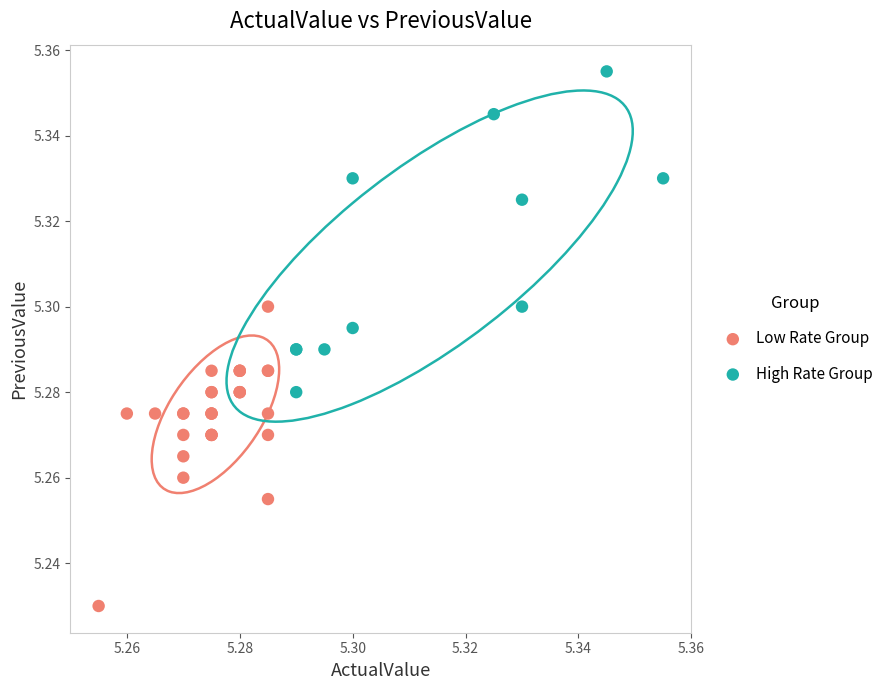

What are all the series names shown in the legend?

Low Rate Group, High Rate Group